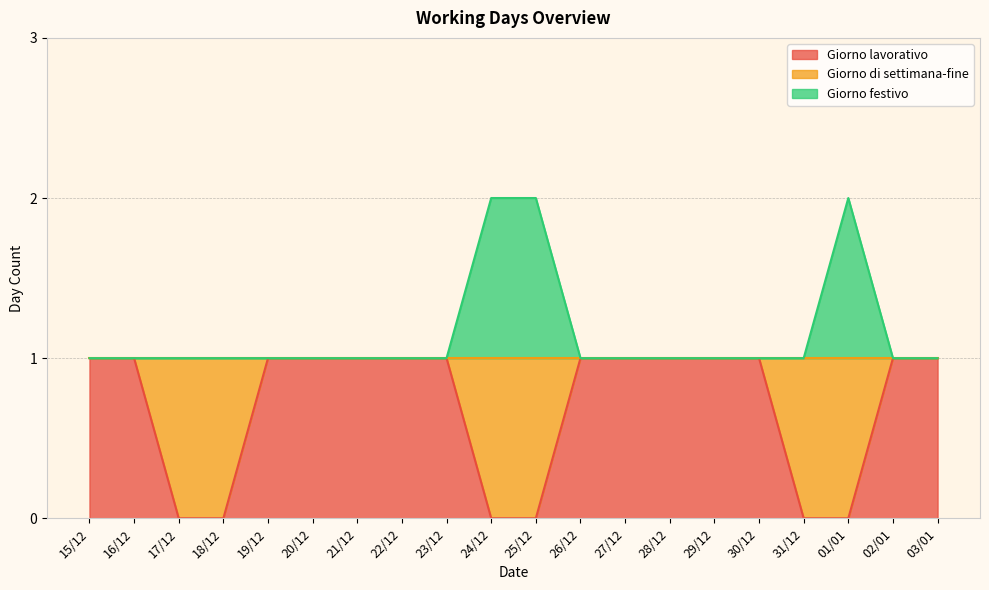

What is the sum of the Giorno festivo values at 19/12 and 30/12?

2